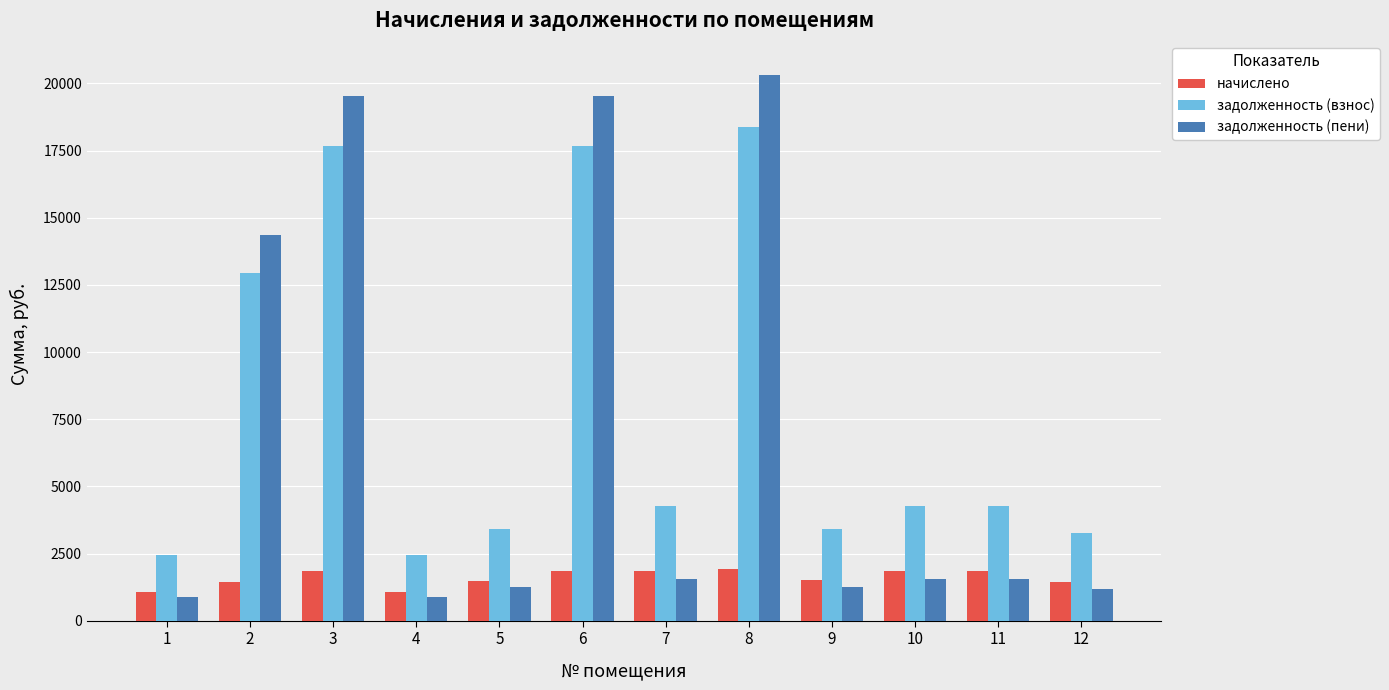

List the series in order of their peak value, lowest first.

начислено, задолженность (взнос), задолженность (пени)